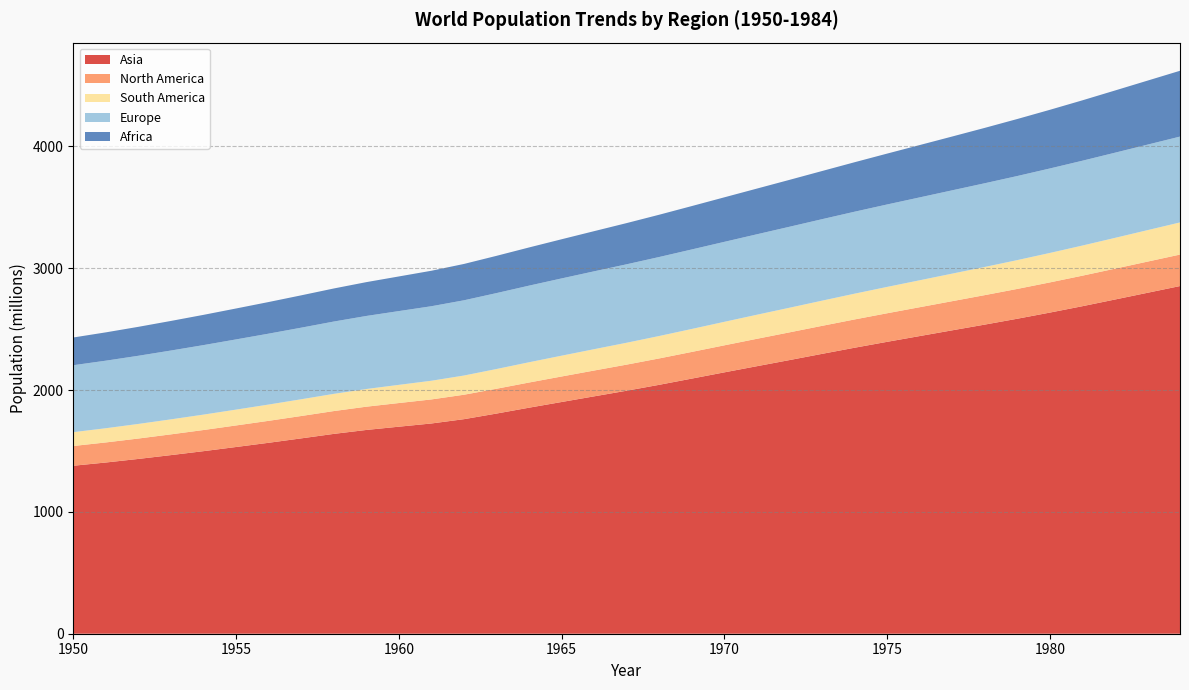

Reading left to right, what are all the values shown in this chart?

Asia: 1379.0	1405.6	1435.0	1466.4	1498.7	1532.9	1567.5	1603.6	1640.5	1672.7	1699.5	1725.9	1761.2	1807.3	1855.5	1902.2	1948.7	1994.9	2043.4	2094.3	2145.5	2196.1	2246.2	2297.2	2347.6	2396.0	2443.3	2490.5	2537.4	2585.6	2636.0	2688.5	2743.3	2798.6	2853.9
North America: 162.1	164.7	167.5	170.4	173.6	176.9	180.3	183.7	187.3	190.9	194.2	197.4	200.6	203.7	206.7	209.5	212.0	214.3	216.6	219.0	221.9	224.9	227.6	229.9	232.2	234.5	236.8	239.3	242.0	244.8	247.8	250.6	253.2	255.9	258.5
South America: 113.5	116.6	119.8	123.1	126.5	130.0	133.6	137.3	141.2	145.1	149.2	153.4	157.6	161.9	166.3	170.7	175.1	179.6	184.0	188.5	192.9	197.5	202.0	206.7	211.5	216.3	221.1	226.1	231.2	236.5	241.8	247.2	252.7	258.2	263.8
Europe: 549.7	554.6	559.6	565.1	570.7	576.3	582.0	587.7	593.7	599.7	605.6	611.7	617.7	623.3	628.9	634.3	639.3	644.1	648.6	652.7	656.5	660.5	664.8	668.9	672.9	676.8	680.4	683.8	687.1	690.3	693.4	696.4	699.2	702.0	704.8
Africa: 227.5	232.5	237.6	242.8	248.2	253.8	259.6	265.5	271.4	277.6	284.3	291.2	298.3	305.8	313.5	321.4	329.7	338.2	347.0	356.1	365.5	375.1	384.9	395.2	406.1	417.6	429.6	441.7	454.5	468.0	481.5	495.7	510.5	525.3	540.2